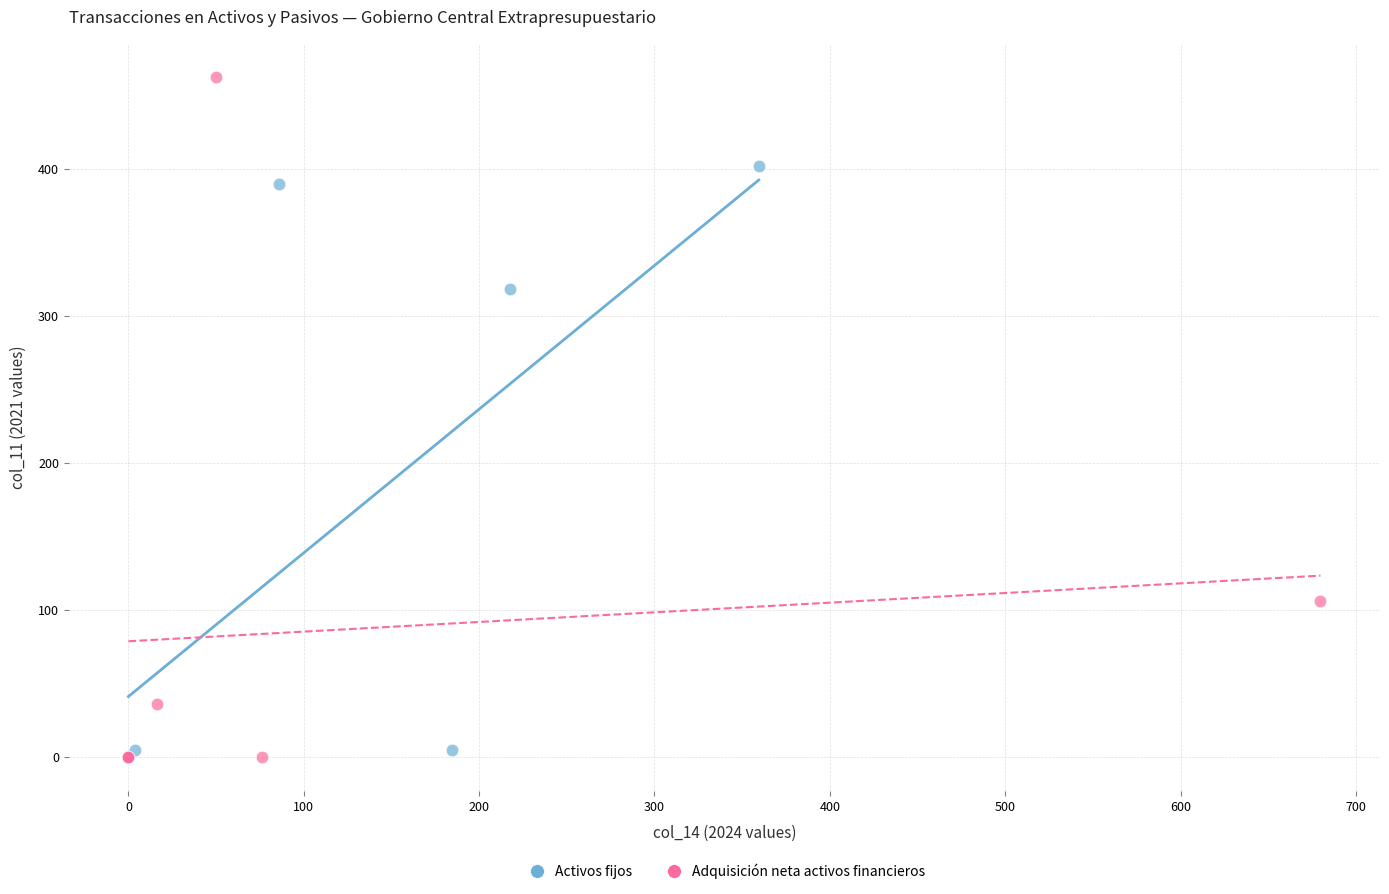

Which series has the largest Y range (max minus min)?

Adquisición neta activos financieros